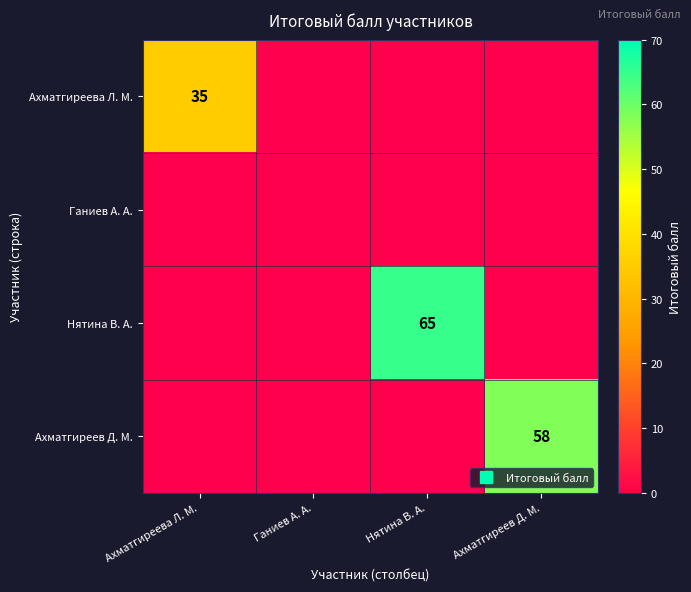

List the labels in order of Нятина В. А. value, smallest first.

Ахматгиреева Л. М., Ганиев А. А., Ахматгиреев Д. М., Нятина В. А.